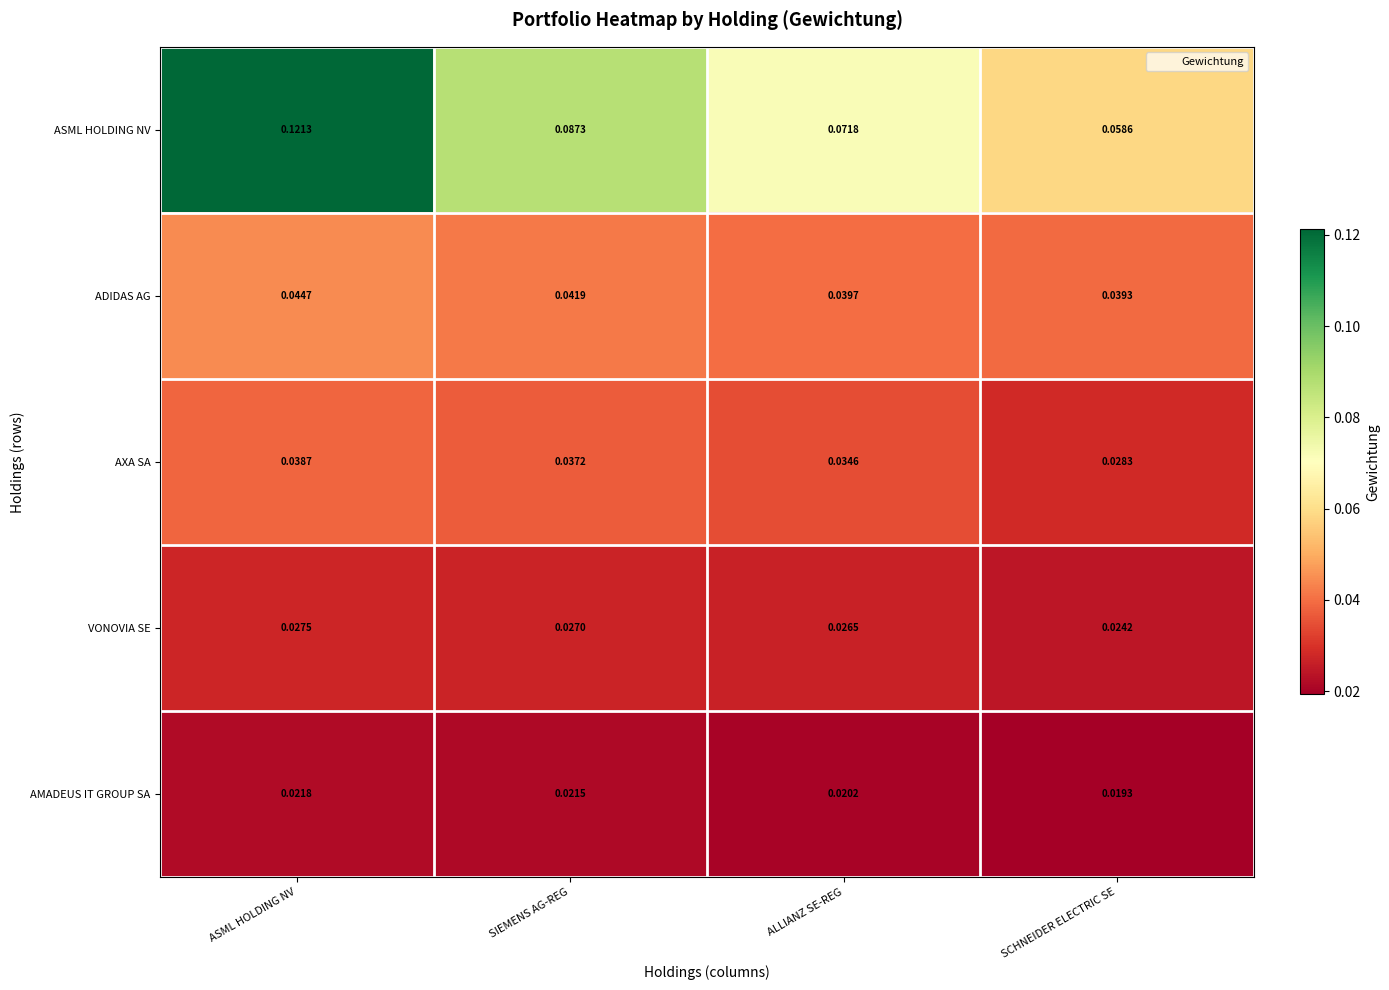

What is the total value across all series at ASML HOLDING NV?

0.3